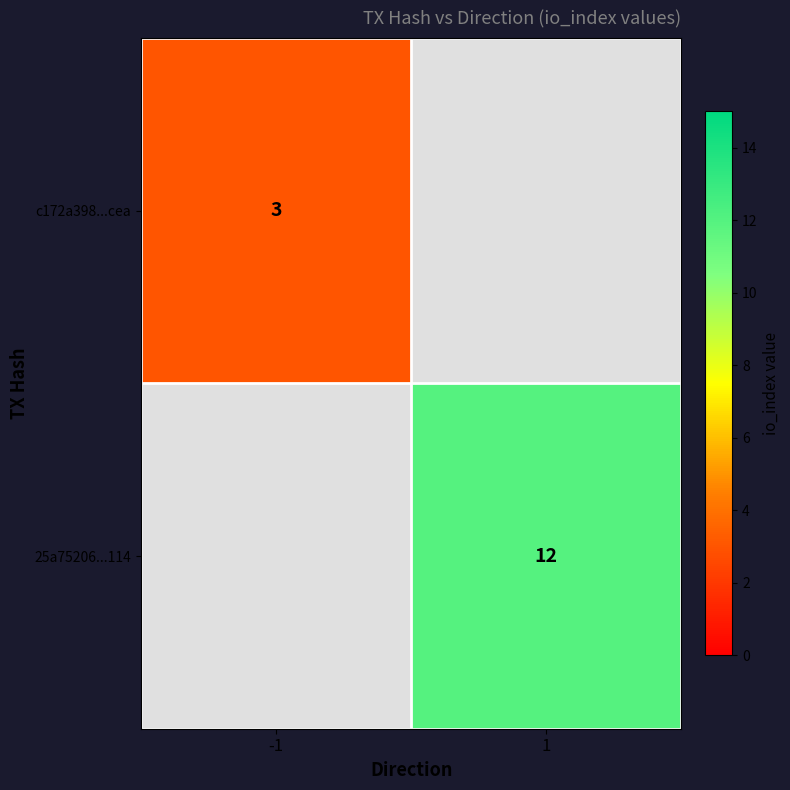

The c172a398...cea series shows 4 at -1. True or false?

False